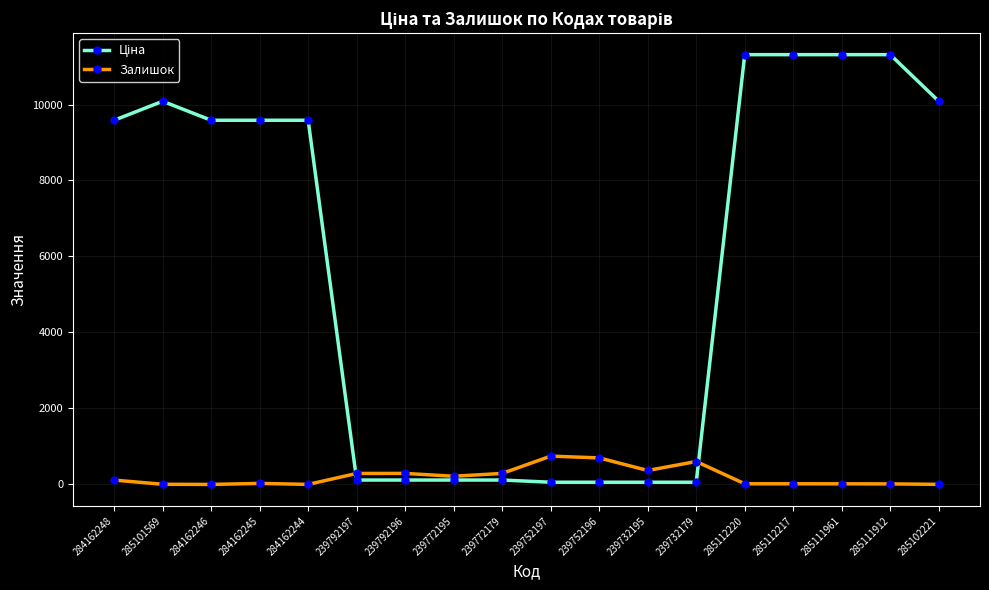

Read the Залишок value at 239732179.

603.0